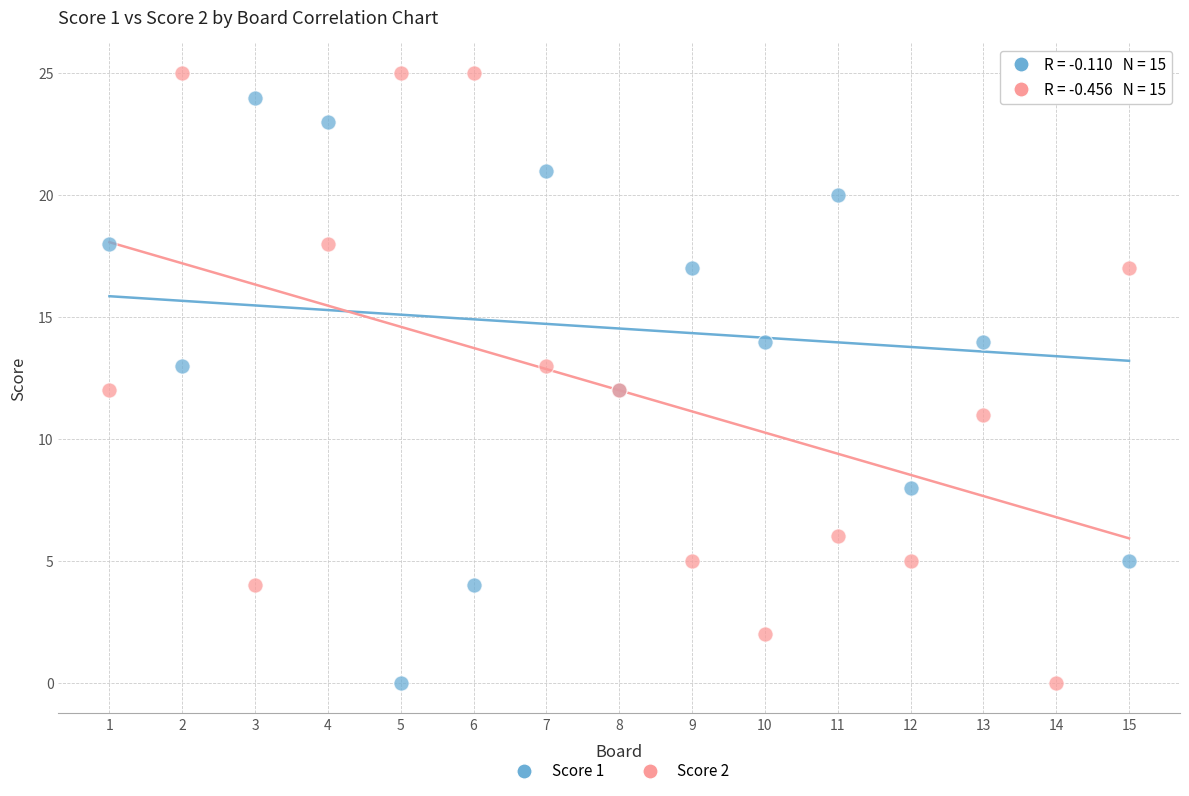

What is the X range (max minus min) for the scatter plot?

14